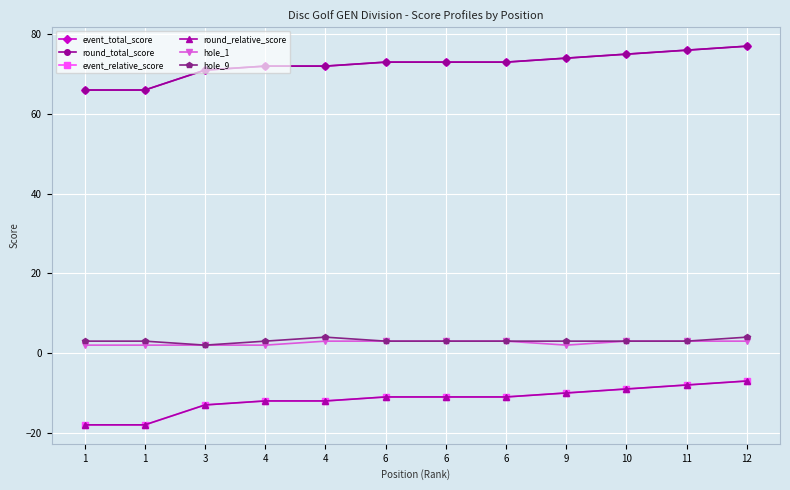

Between 11 and 6, which is larger?

11